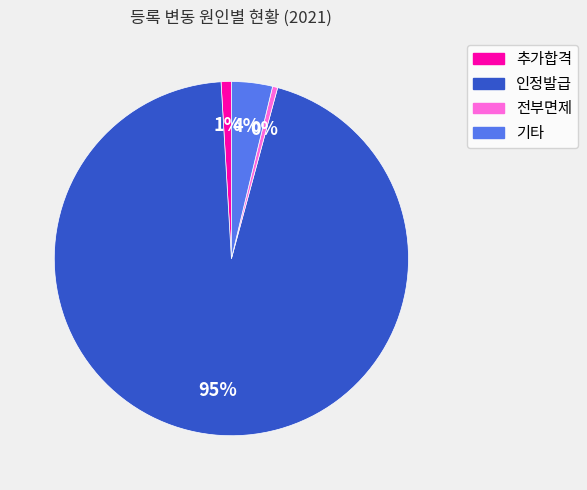

To the nearest percent, what is the average slice percentage?

25%